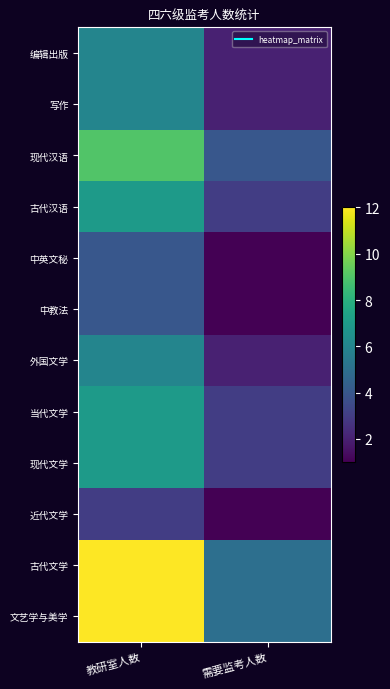

Count the number of categories in the chart.

2